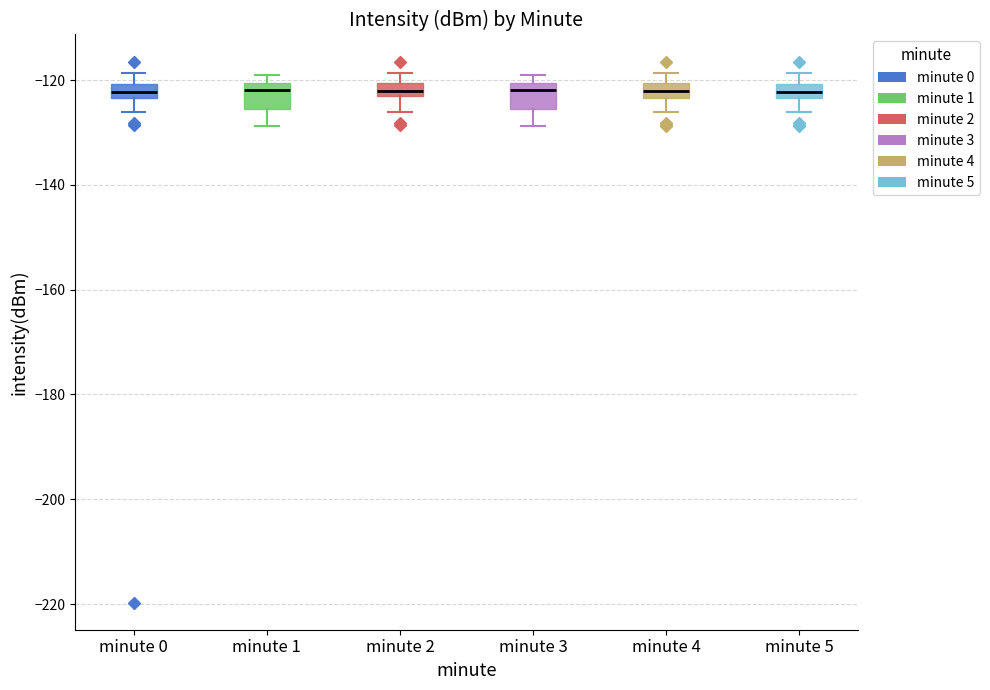

Where is the upper edge of the box for minute 5 on the y-axis? The values are not printed on the chart, so give them approximately, as read against the axis.

-120